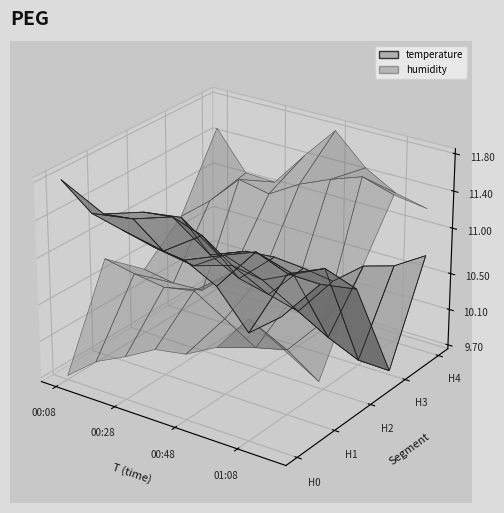

Reading left to right, what are all the values shown in this chart?

temperature: 11.8	11.6	11.5	11.4	11.3	11.2	10.8	11.1	11.2	11.3	11.0	10.9	11.2	11.3	11.2	11.2	11.0	11.1	10.9	10.7	10.7	10.8	11.0	10.8	10.7	10.4	10.2	10.1	10.1	9.9	9.7	9.7	10.1	10.2	10.2	10.2	10.1	10.4	10.5	10.7
humidity: 84.7	85.8	86.4	87.2	87.4	88.2	89.8	89.0	88.9	88.7	88.5	88.7	87.9	87.0	87.4	86.4	87.5	87.2	87.3	88.5	88.8	88.2	87.6	89.8	88.9	90.0	91.3	91.1	91.9	92.5	92.9	92.5	92.1	90.4	90.3	91.9	93.3	92.0	91.3	91.0